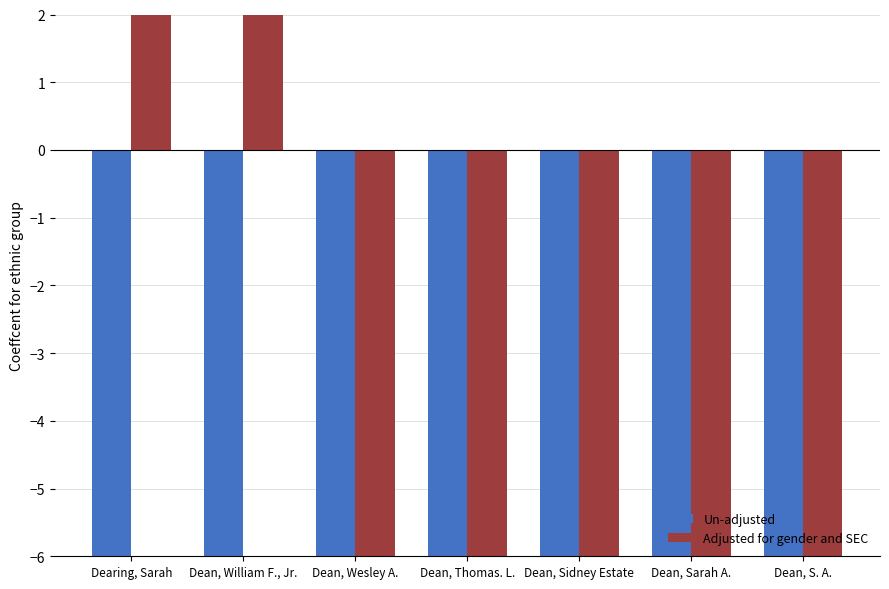

Reading right to left, transcribe all the data shown in this chart.

Un-adjusted: Dean, S. A.=-9.2	Dean, Sarah A.=-9.3	Dean, Sidney Estate=-9.3	Dean, Thomas. L.=-9.3	Dean, Wesley A.=-9.3	Dean, William F., Jr.=-9.3	Dearing, Sarah=-9.3
Adjusted for gender and SEC: Dean, S. A.=-9.2	Dean, Sarah A.=-9.2	Dean, Sidney Estate=-9.2	Dean, Thomas. L.=-9.2	Dean, Wesley A.=-9.2	Dean, William F., Jr.=65.1	Dearing, Sarah=45.9